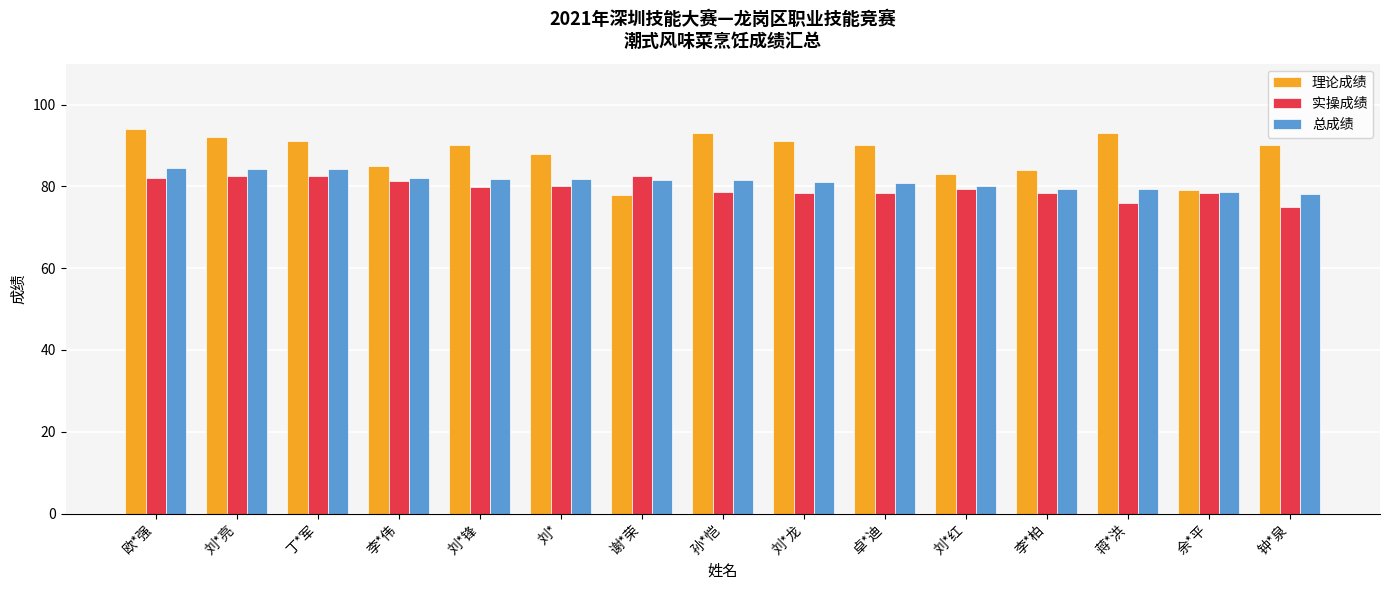

Which series has the widest spread of values?

理论成绩